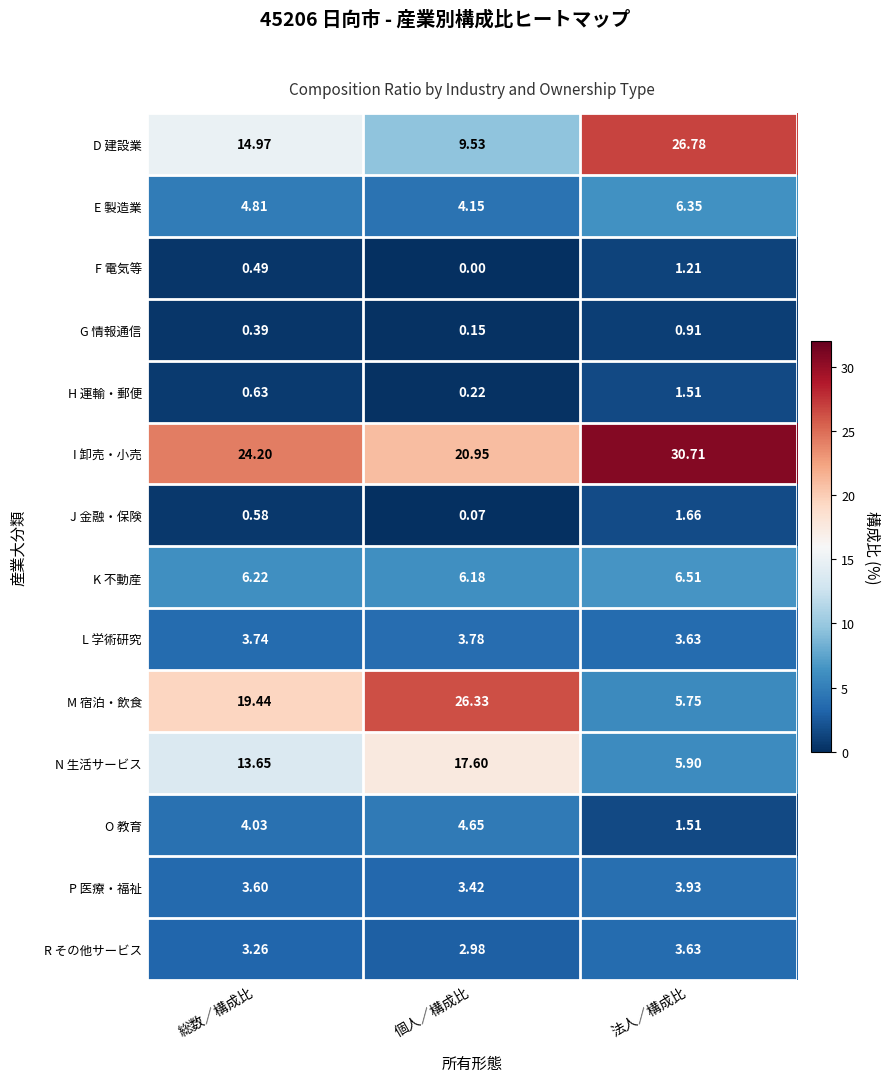

Count the number of data series in this chart.

14